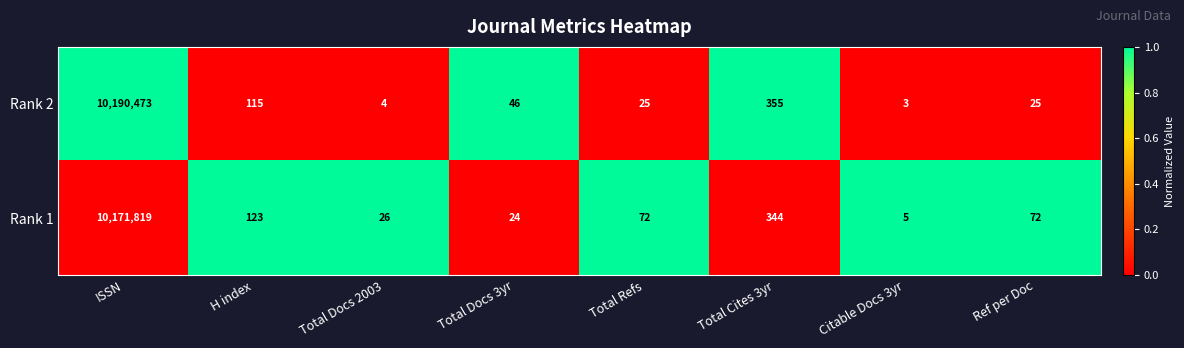

At which label does Rank 2 reach its minimum?

Citable Docs 3yr